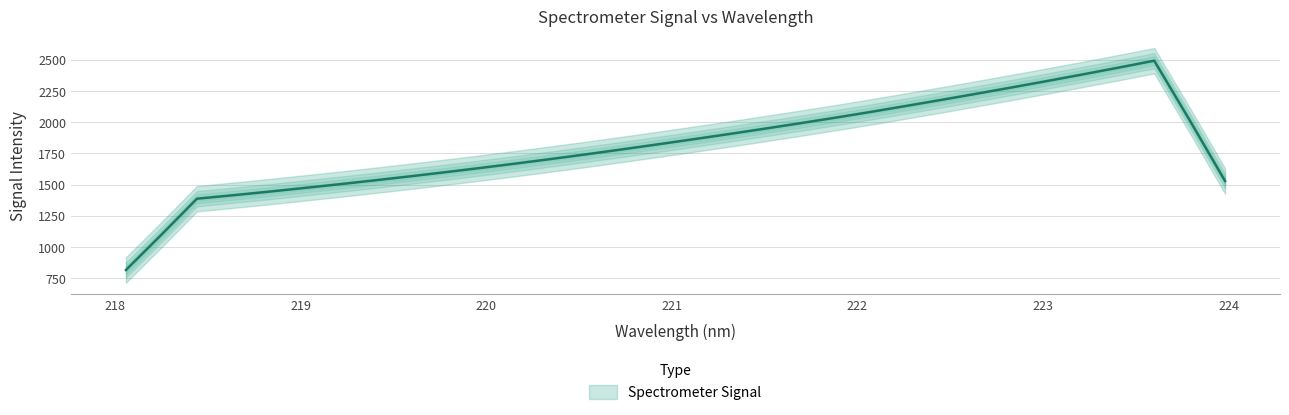

List the labels in order of value, smallest first.

218.0596, 218.2508, 218.442, 218.6332, 218.8244, 219.0156, 219.2067, 219.3979, 219.589, 219.7801, 219.9712, 220.1623, 220.3533, 220.5444, 220.7354, 220.9264, 221.1174, 221.3083, 221.4993, 221.6902, 221.8812, 222.0721, 222.263, 222.4538, 222.6447, 222.8355, 223.0264, 223.2172, 223.408, 223.5987, 223.7895, 223.9802